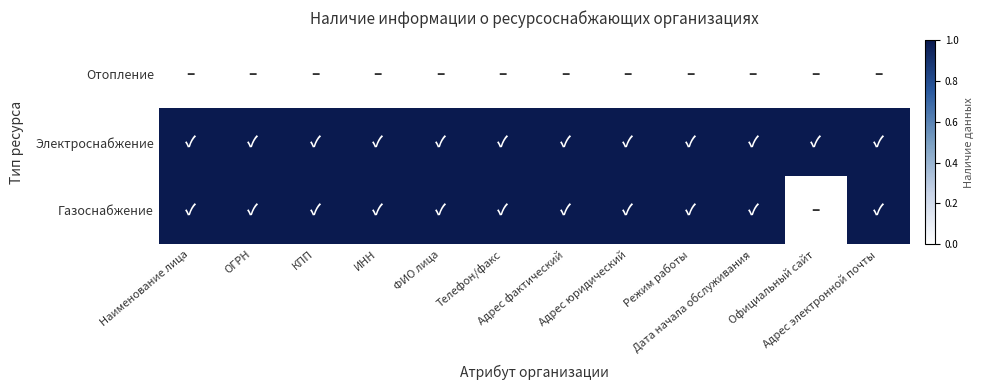

Rank the series at Наименование лица from highest to lowest value.

Электроснабжение, Газоснабжение, Отопление